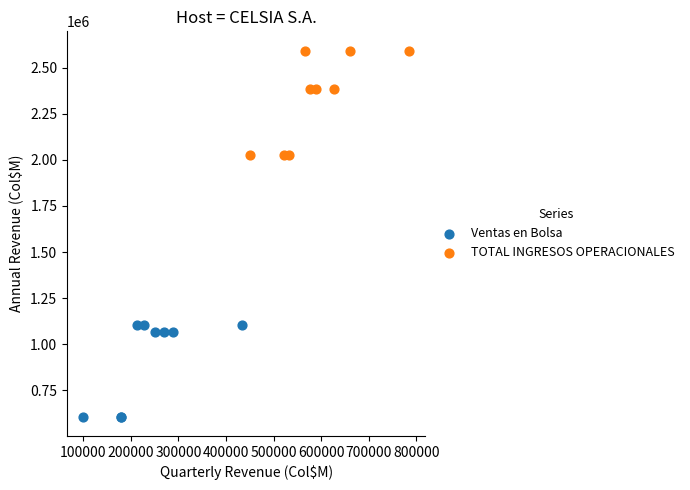

What are all the series names shown in the legend?

Ventas en Bolsa, TOTAL INGRESOS OPERACIONALES